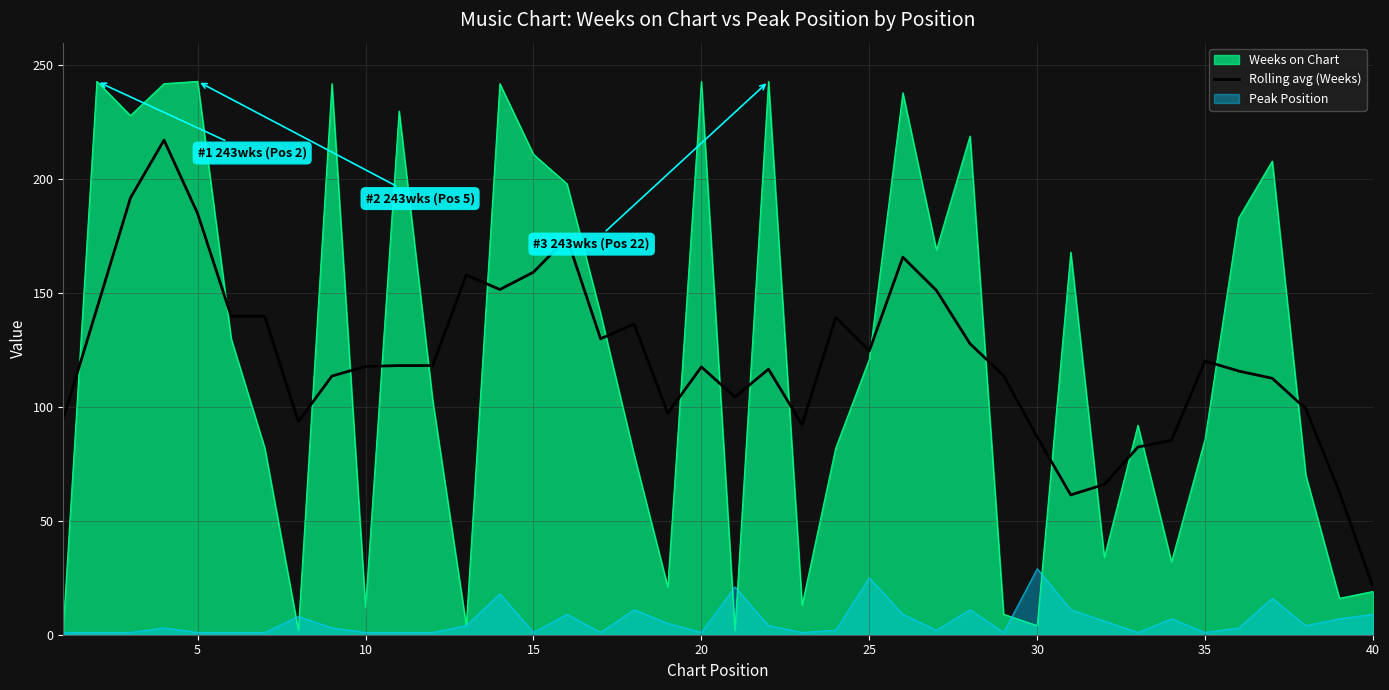

Which series has the widest spread of values?

Weeks on Chart